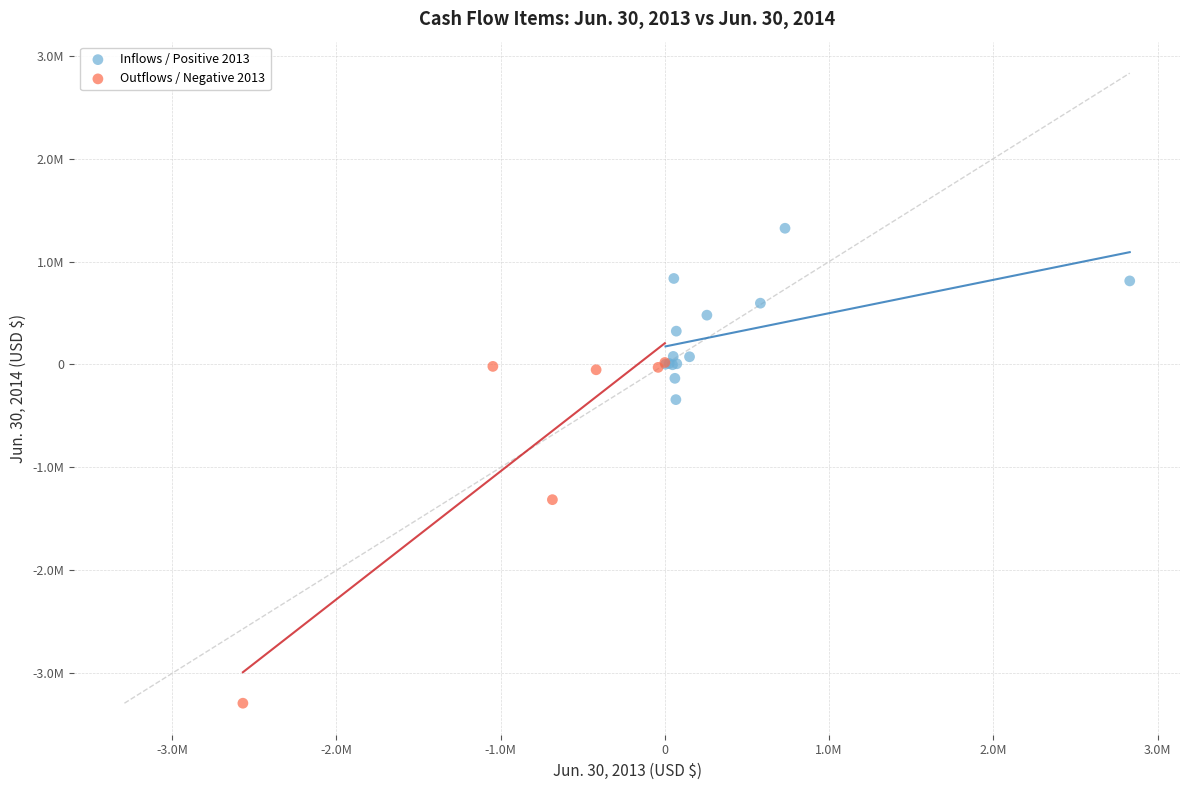

What are all the series names shown in the legend?

Inflows / Positive 2013, Outflows / Negative 2013